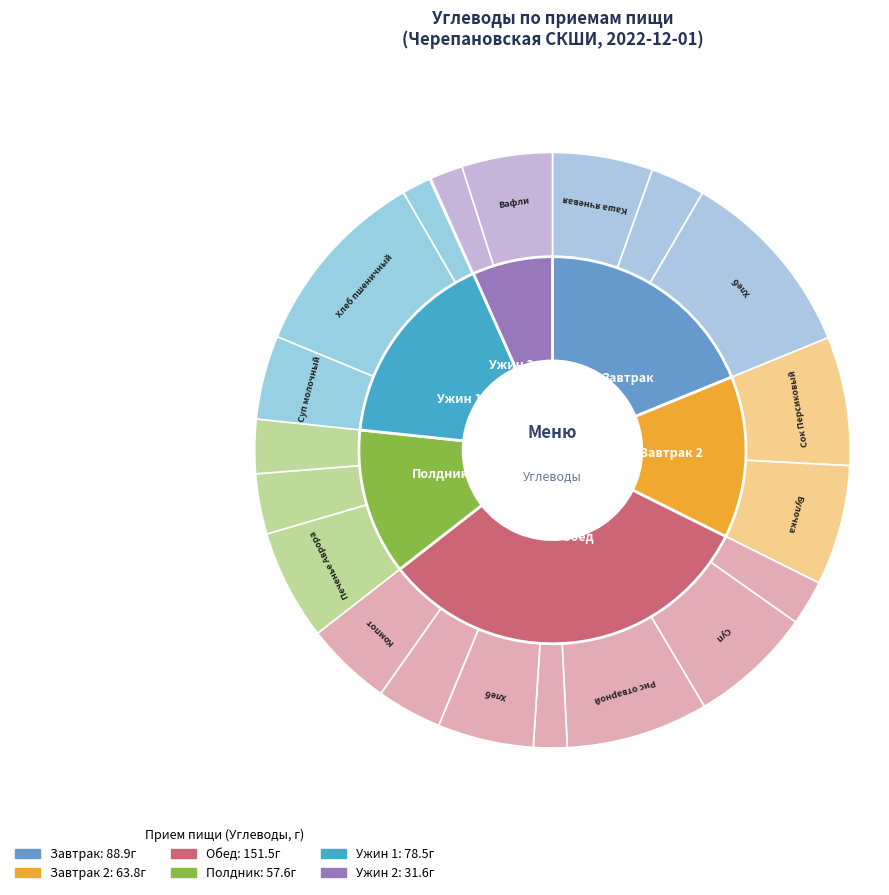

The Чай Майский slice represents 2% of the pie. True or false?

True